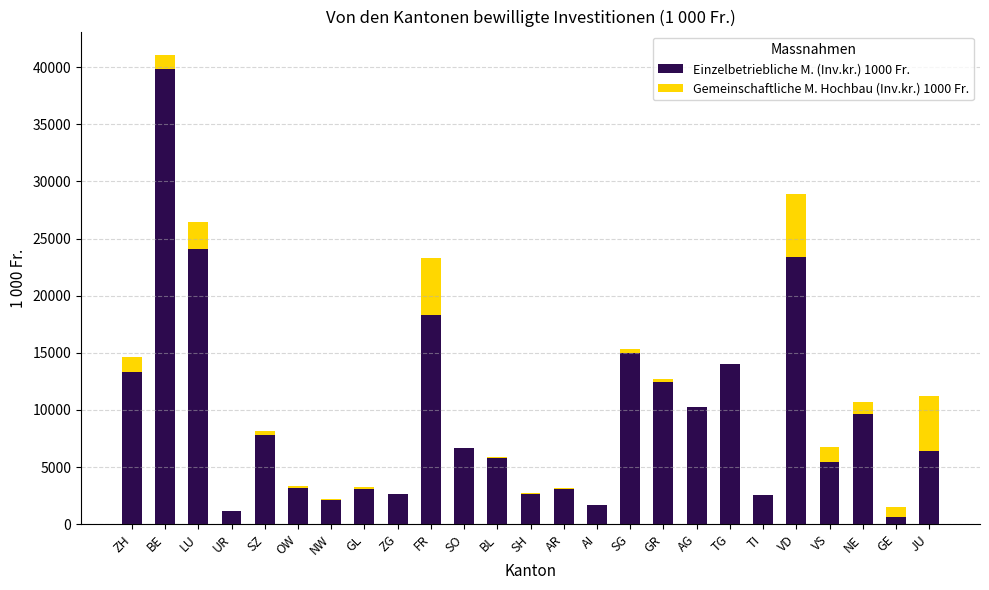

At which label does Einzelbetriebliche M. (Inv.kr.) 1000 Fr. reach its peak?

BE